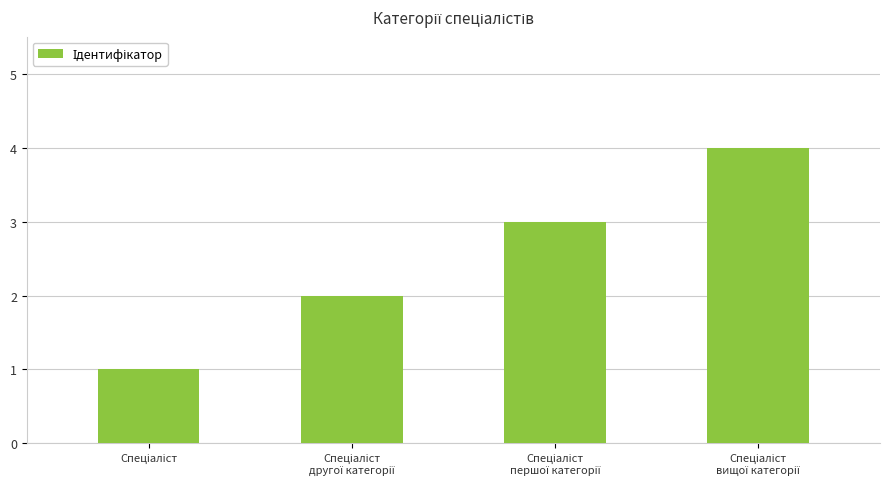

What is the difference between the maximum and minimum values?

3